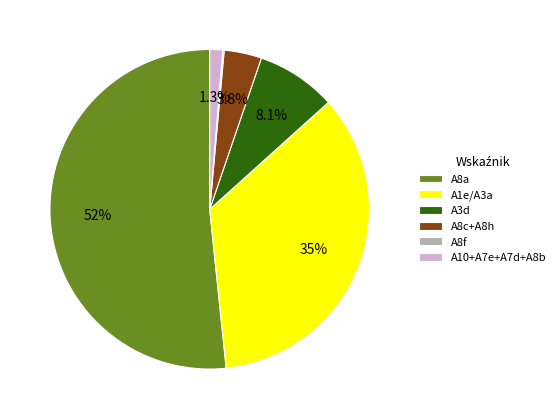

Do A8c+A8h and A3d together represent more than half of the pie?

No